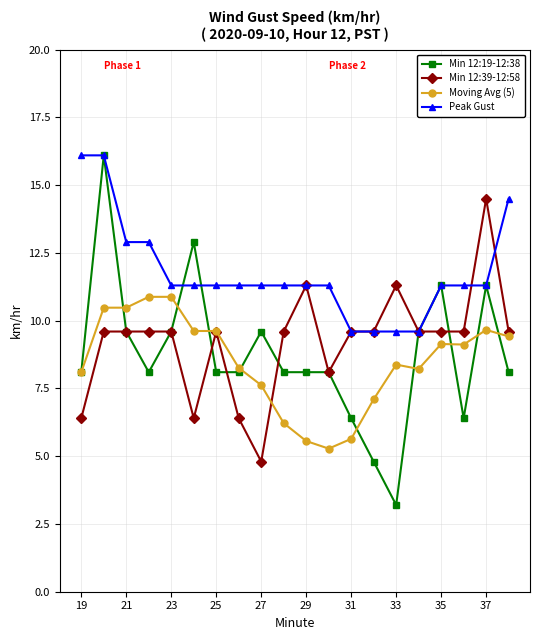

What is the value of the Moving Avg (5) point at the 8th from the left?

8.3